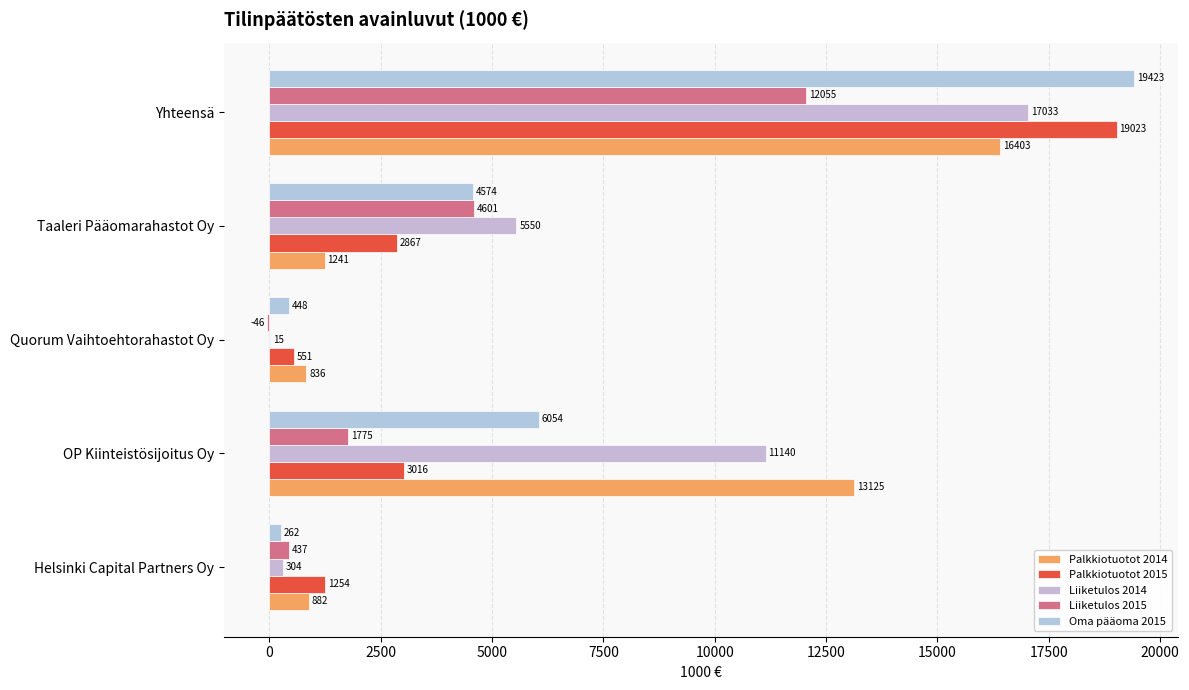

Count the number of data series in this chart.

5